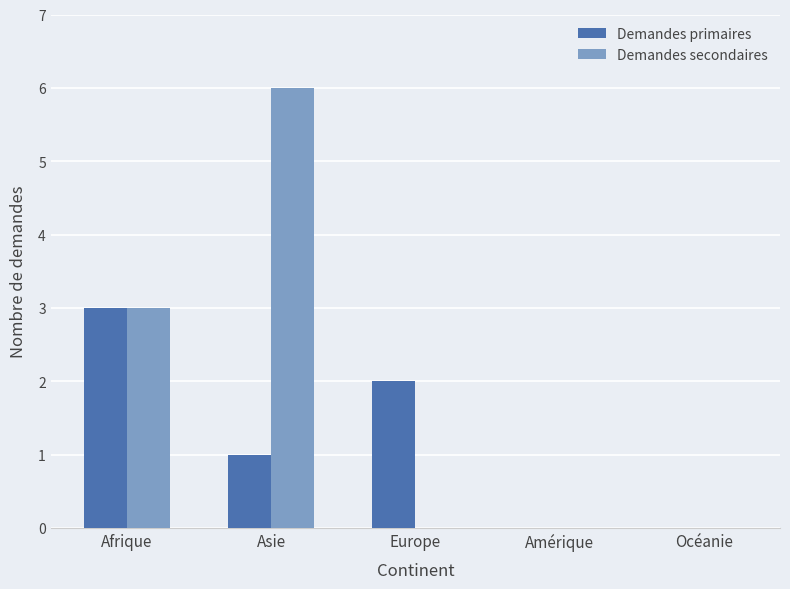

How many groups of bars are there?

5